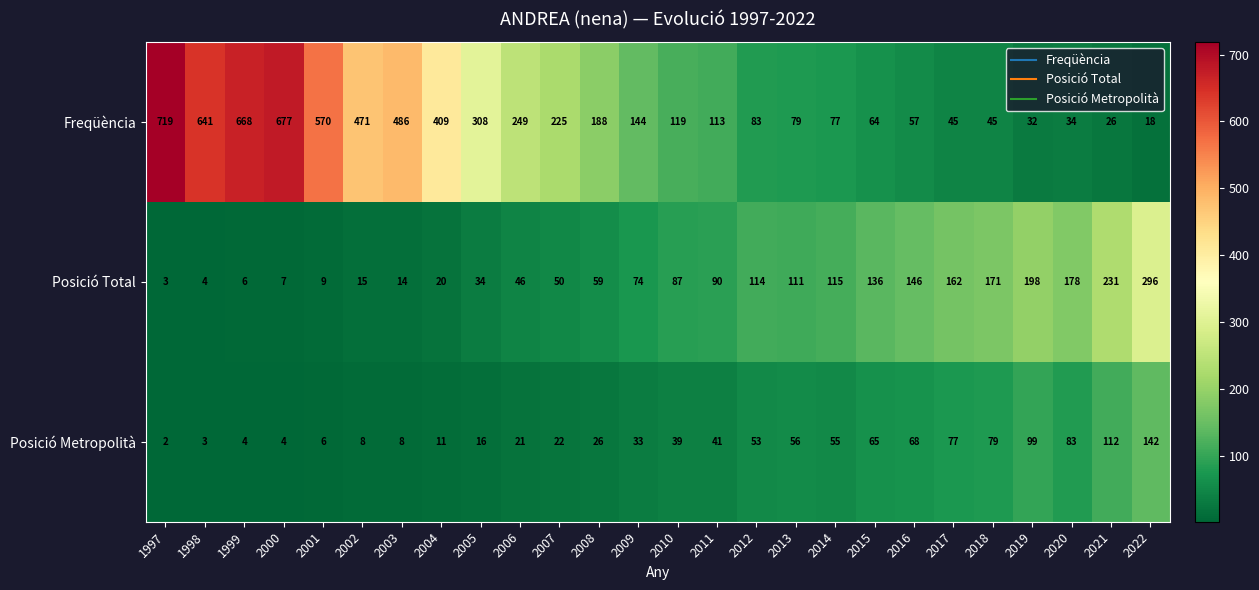

Which series changed the most between 2002 and 2015?

Freqüència